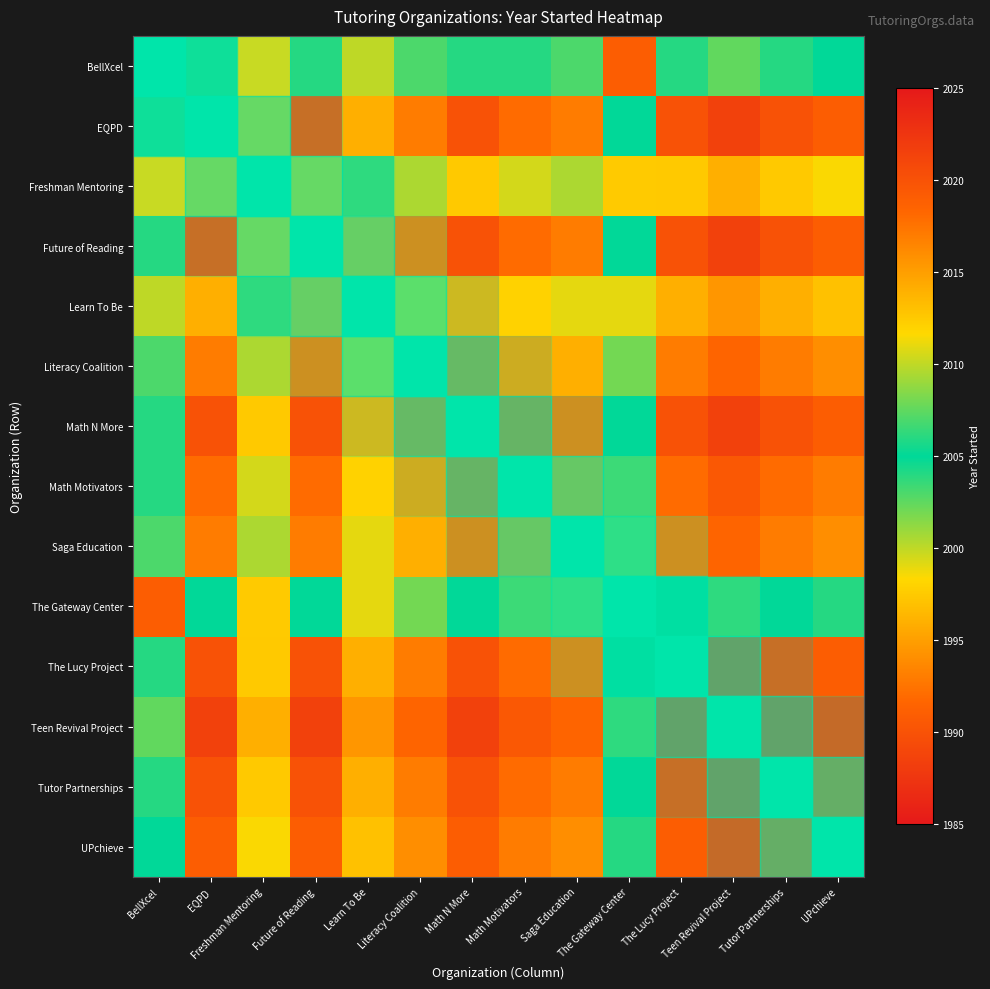

What is the minimum value shown in the chart?

1990.0